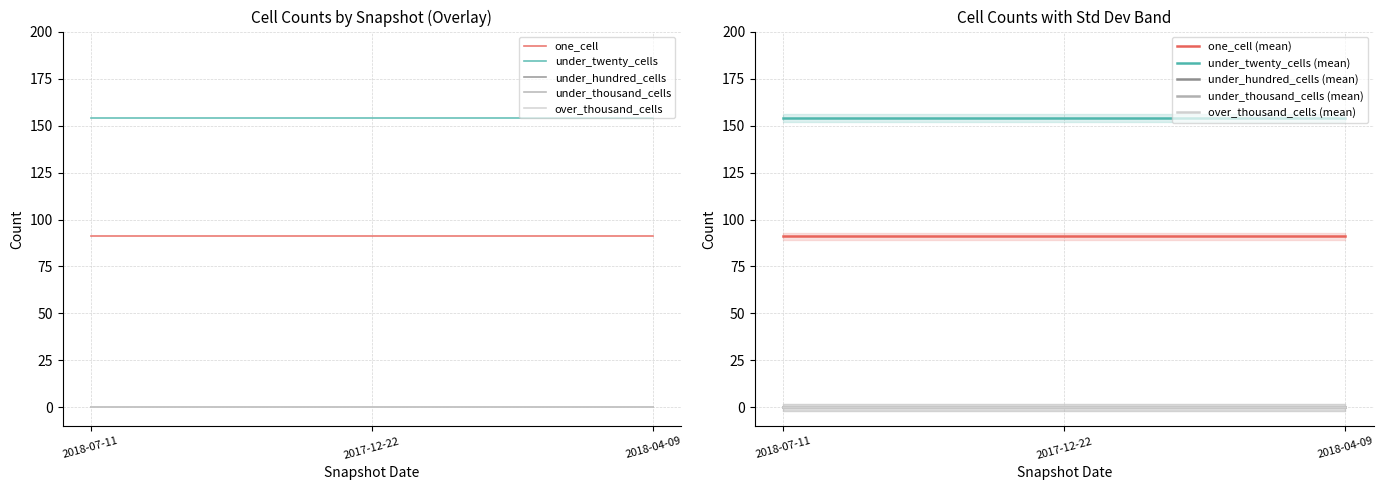

Count the number of categories in the chart.

3